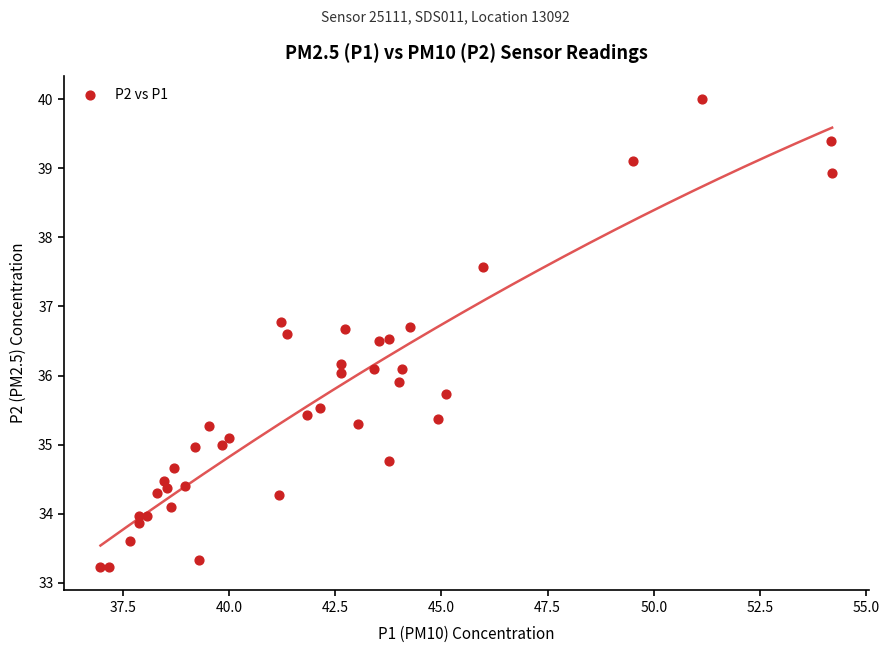

What is the range of X values (max minus min)?

17.2